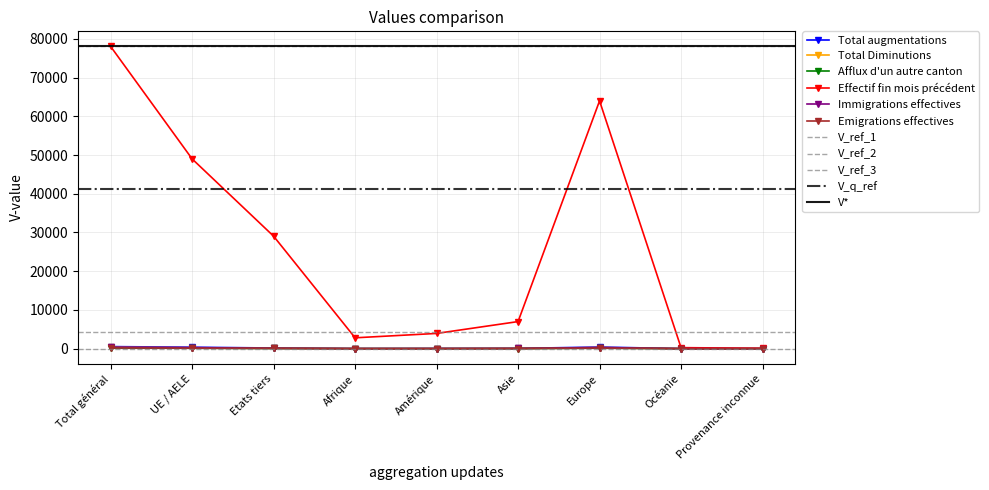

Is the value of Total Diminutions at UE / AELE greater than the value of Total augmentations at Amérique?

Yes